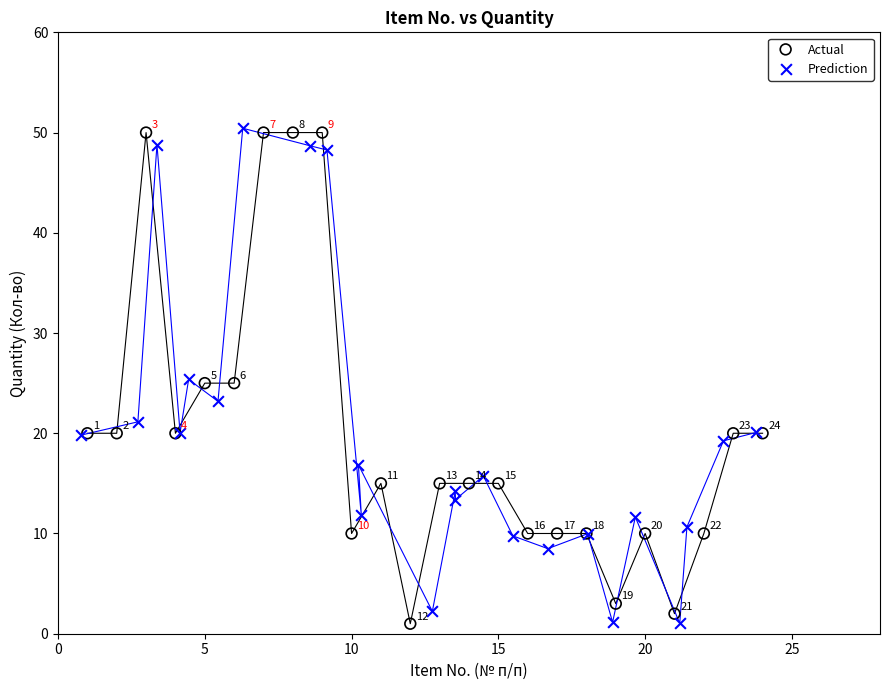

Which series reaches the maximum Y coordinate?

Prediction